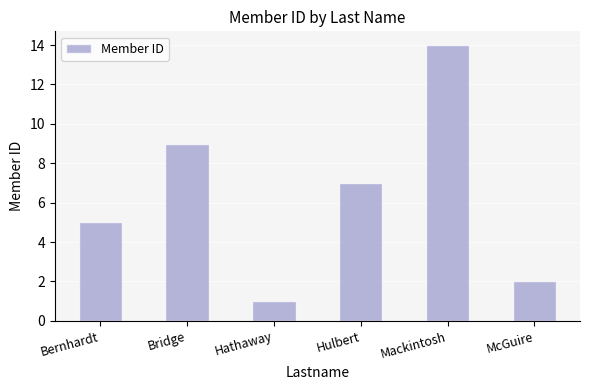

Rank the categories by value from lowest to highest.

Hathaway, McGuire, Bernhardt, Hulbert, Bridge, Mackintosh